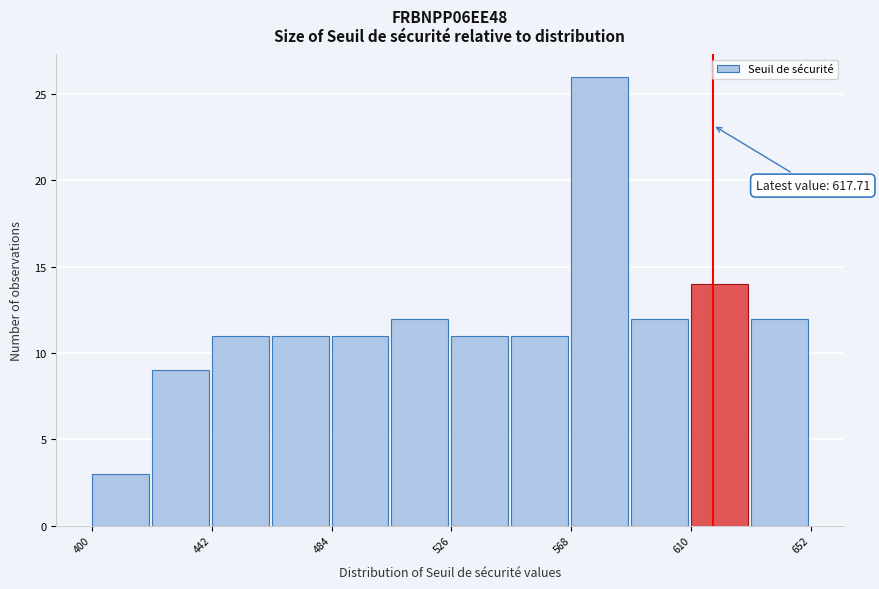

Which range on the x-axis has the tallest bar?

568 to 589